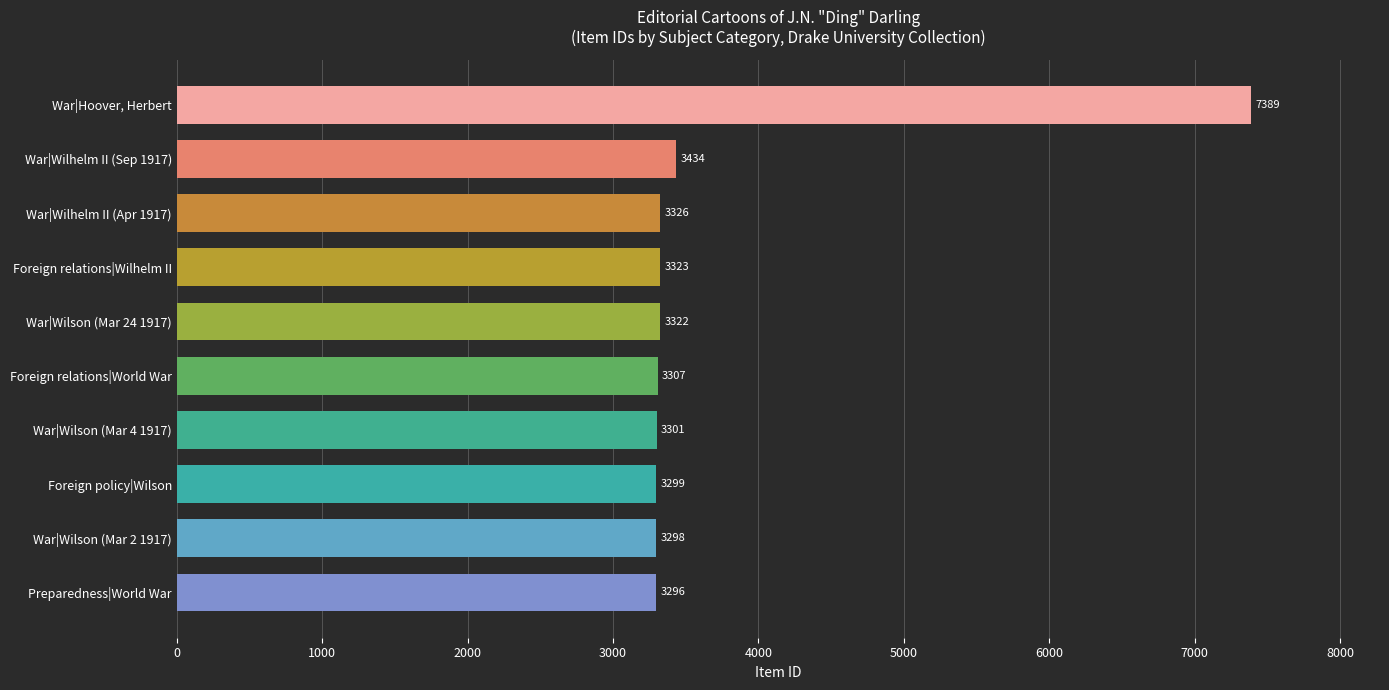

Rank the categories by value from highest to lowest.

War|Hoover, Herbert, War|Wilhelm II (Sep 1917), War|Wilhelm II (Apr 1917), Foreign relations|Wilhelm II, War|Wilson (Mar 24 1917), Foreign relations|World War, War|Wilson (Mar 4 1917), Foreign policy|Wilson, War|Wilson (Mar 2 1917), Preparedness|World War